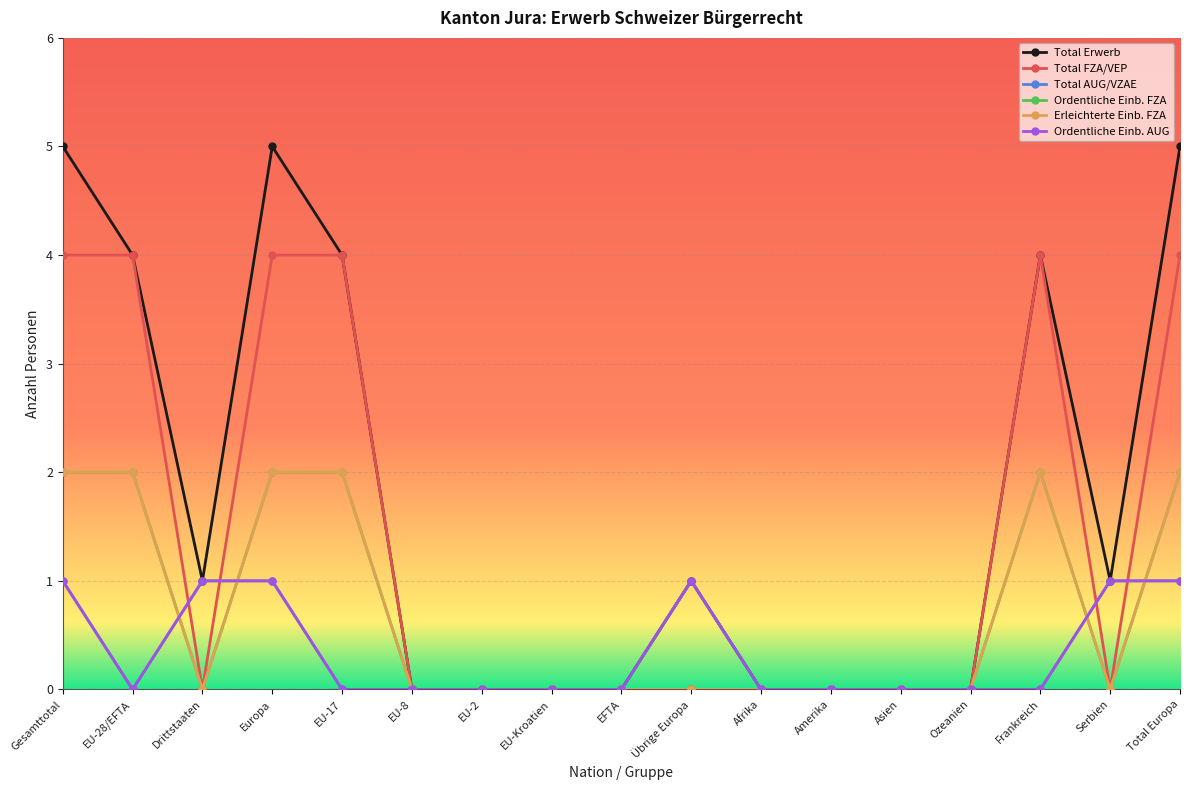

The value of Ordentliche Einb. AUG at EU-2 is 0. True or false?

True